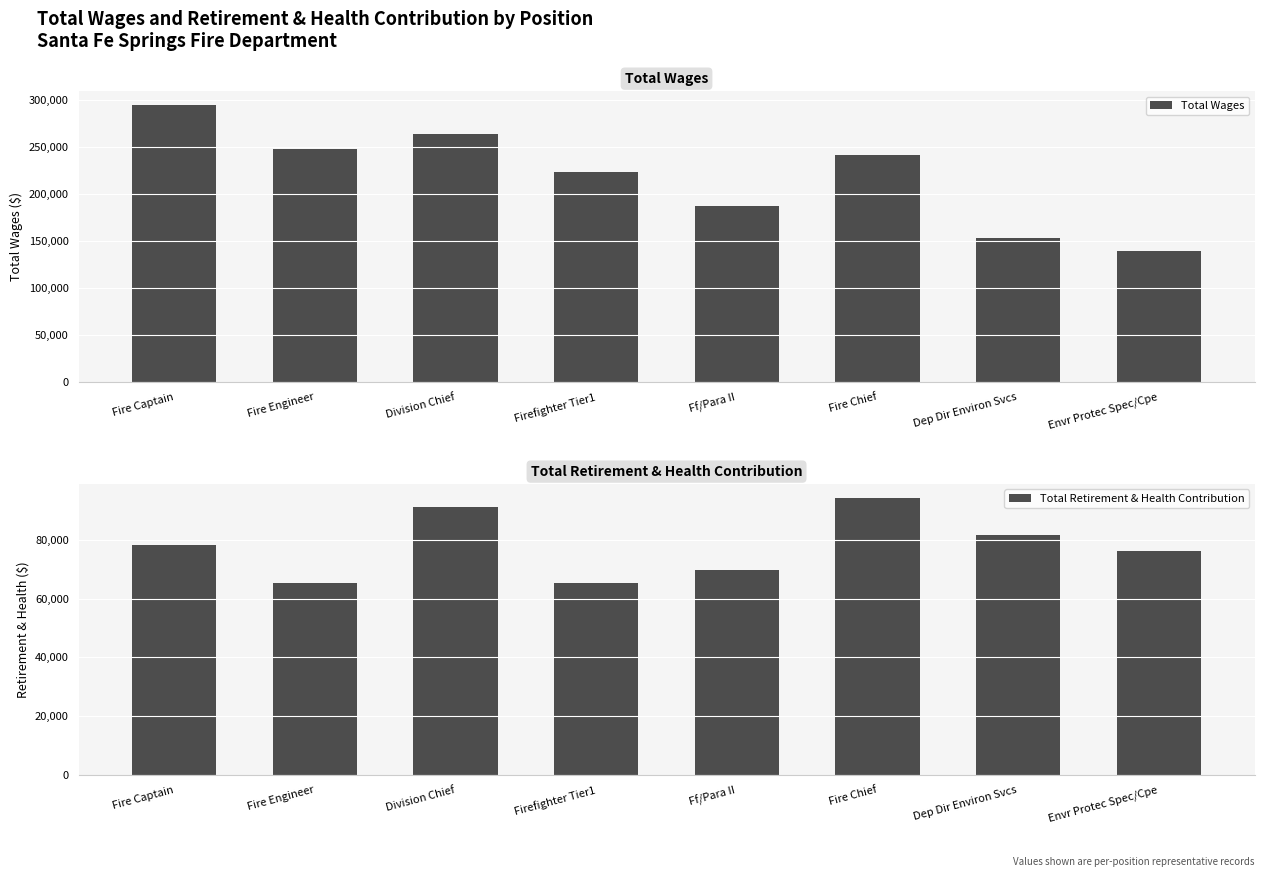

Reading right to left, extract all data points from this chart.

Total Wages: Envr Protec Spec/Cpe=139677	Dep Dir Environ Svcs=152922	Fire Chief=241489	Ff/Para II=187790	Firefighter Tier1=223754	Division Chief=264431	Fire Engineer=248629	Fire Captain=295134
Total Retirement & Health Contribution: Envr Protec Spec/Cpe=76036	Dep Dir Environ Svcs=81776	Fire Chief=94271	Ff/Para II=69625	Firefighter Tier1=65203	Division Chief=91257	Fire Engineer=65434	Fire Captain=78234